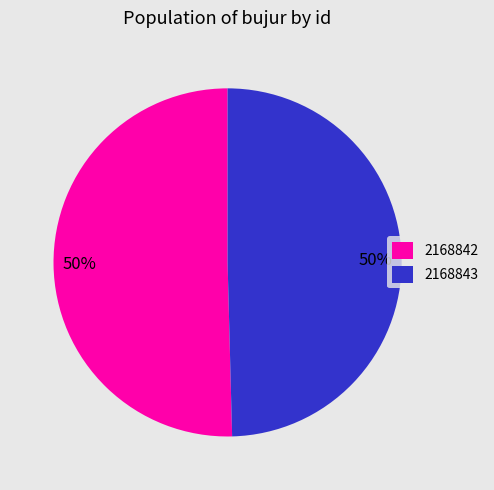

Count the number of slices in the pie.

2